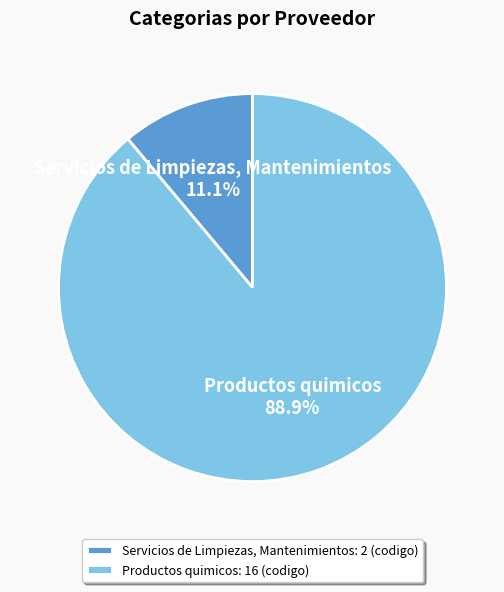

To the nearest percent, what is the combined percentage of Productos quimicos and Servicios de Limpiezas, Mantenimientos?

100%